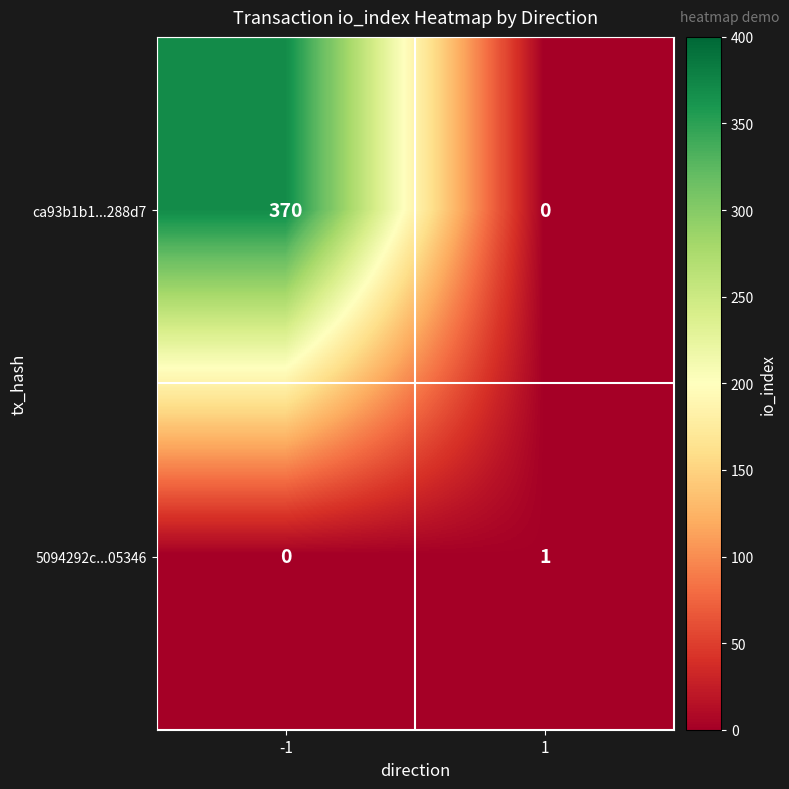

How many data points does each series have?

2